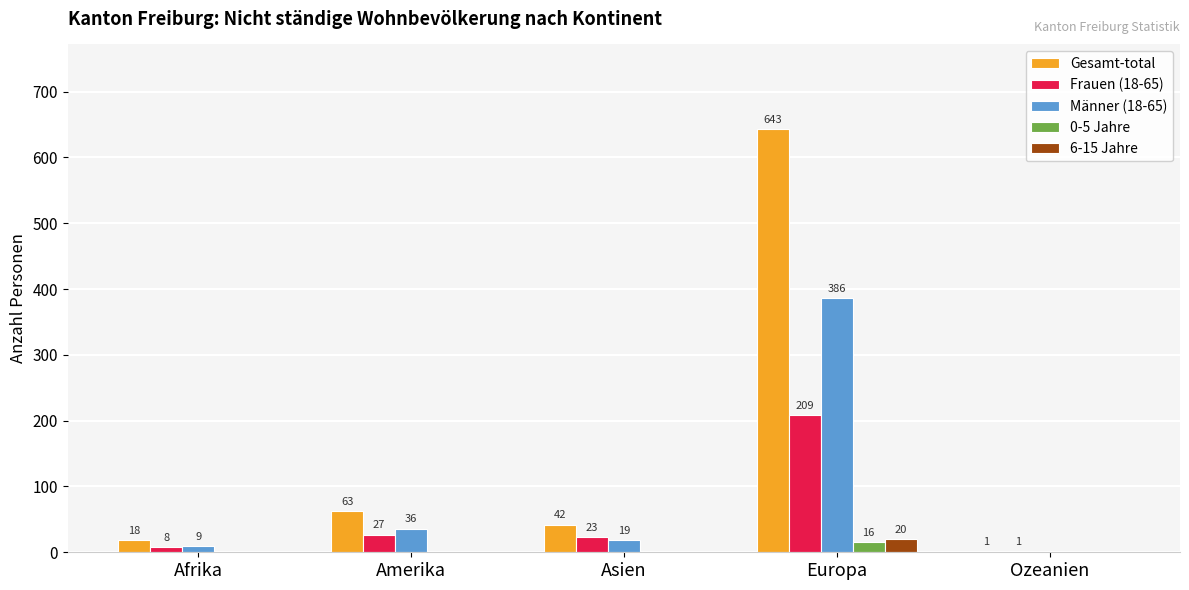

Is it true that 6-15 Jahre equals 0 at Asien?

True